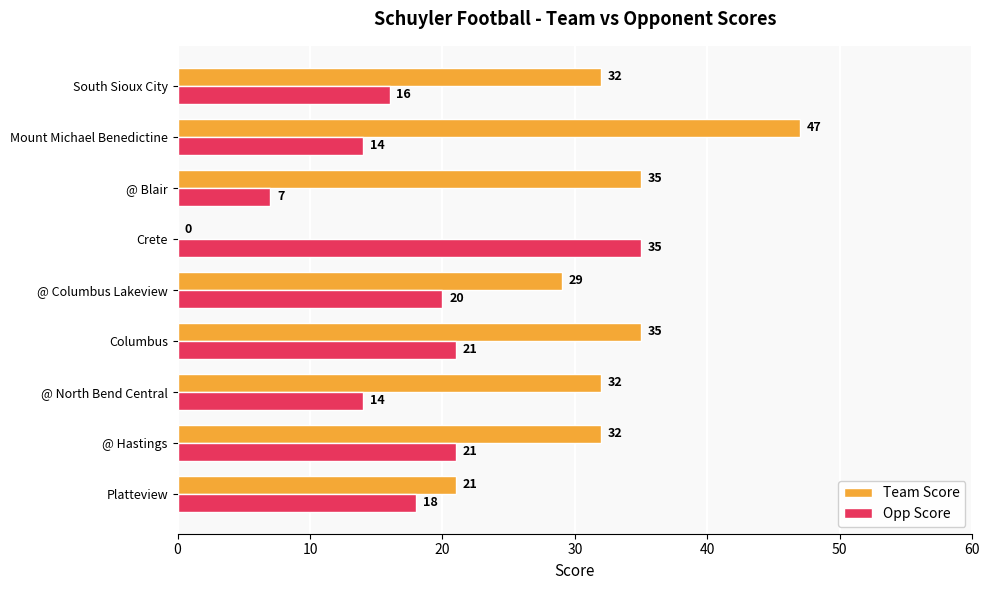

What is the maximum value shown in the chart?

47